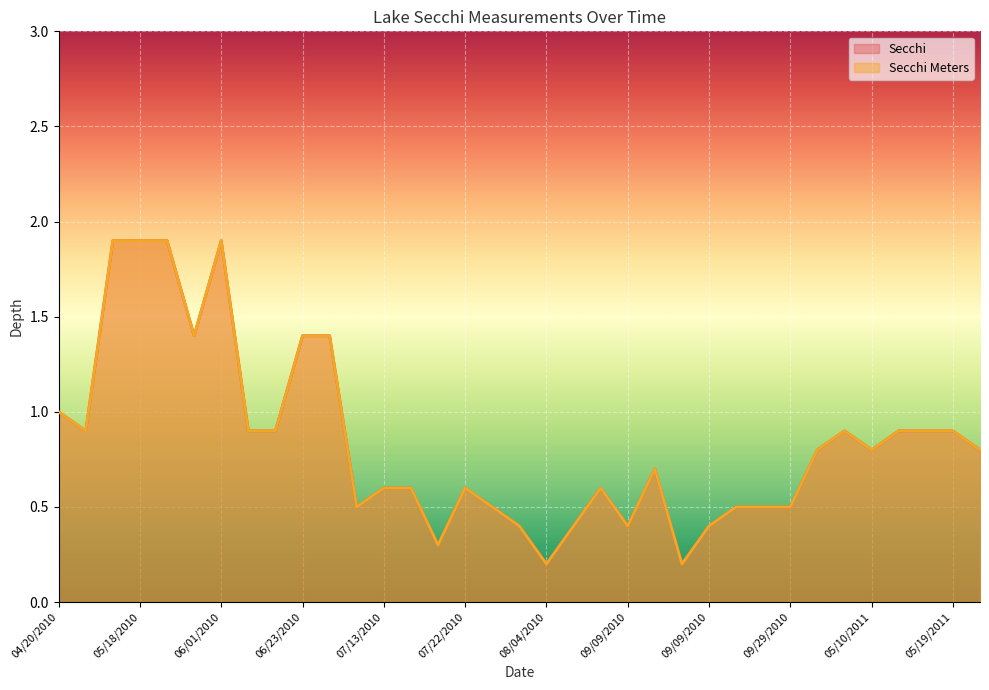

At 06/30/2010, list the series in order from largest to smallest.

Secchi, Secchi Meters